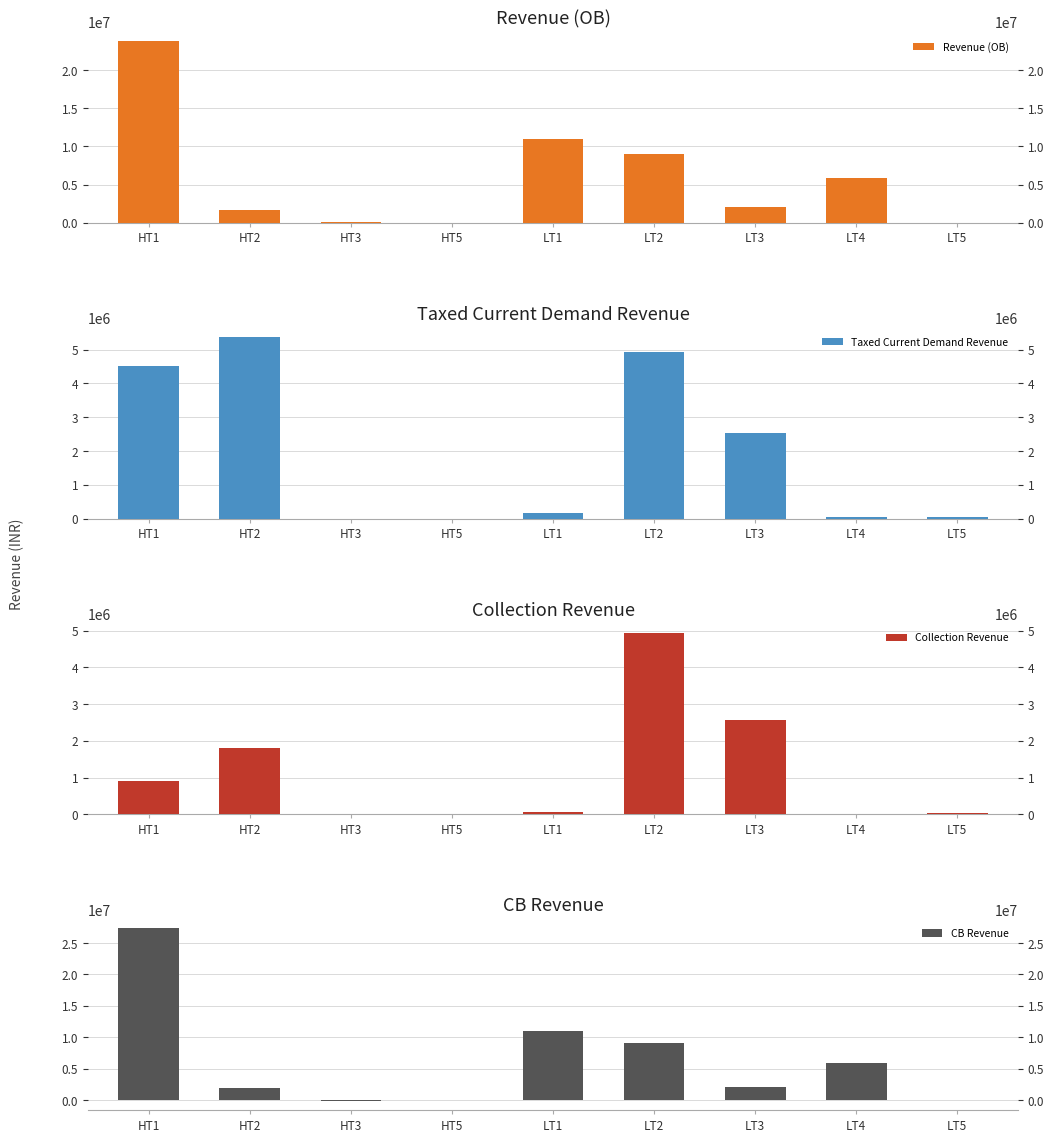

How many values in the Collection Revenue series are below 65280?

4